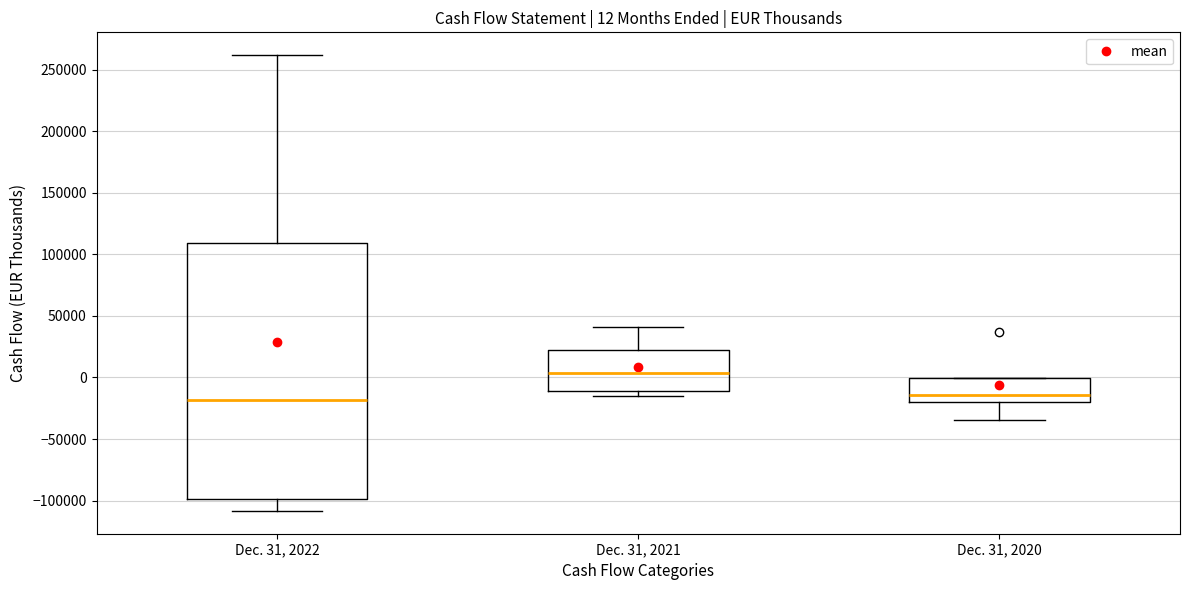

Comparing the boxes themselves (not the whiskers), which one is the tallest?

Dec. 31, 2022